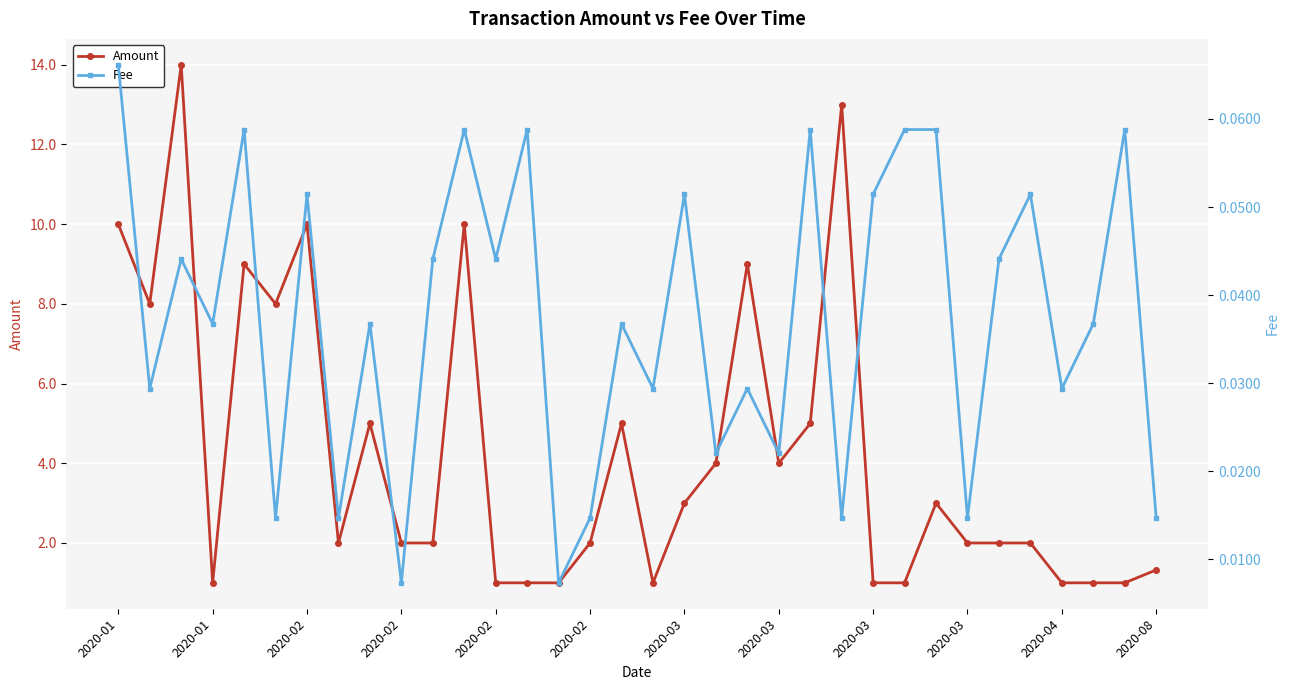

What is the difference between the Amount values at 16 and 2020-03?

3.0